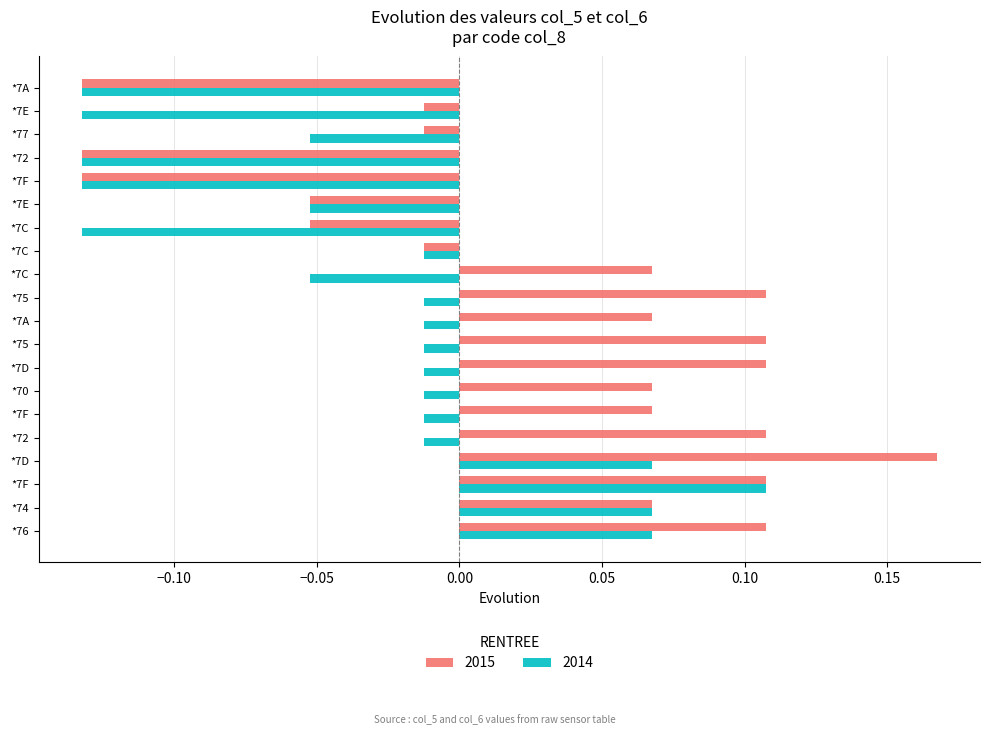

What are all the series names shown in the legend?

2015, 2014